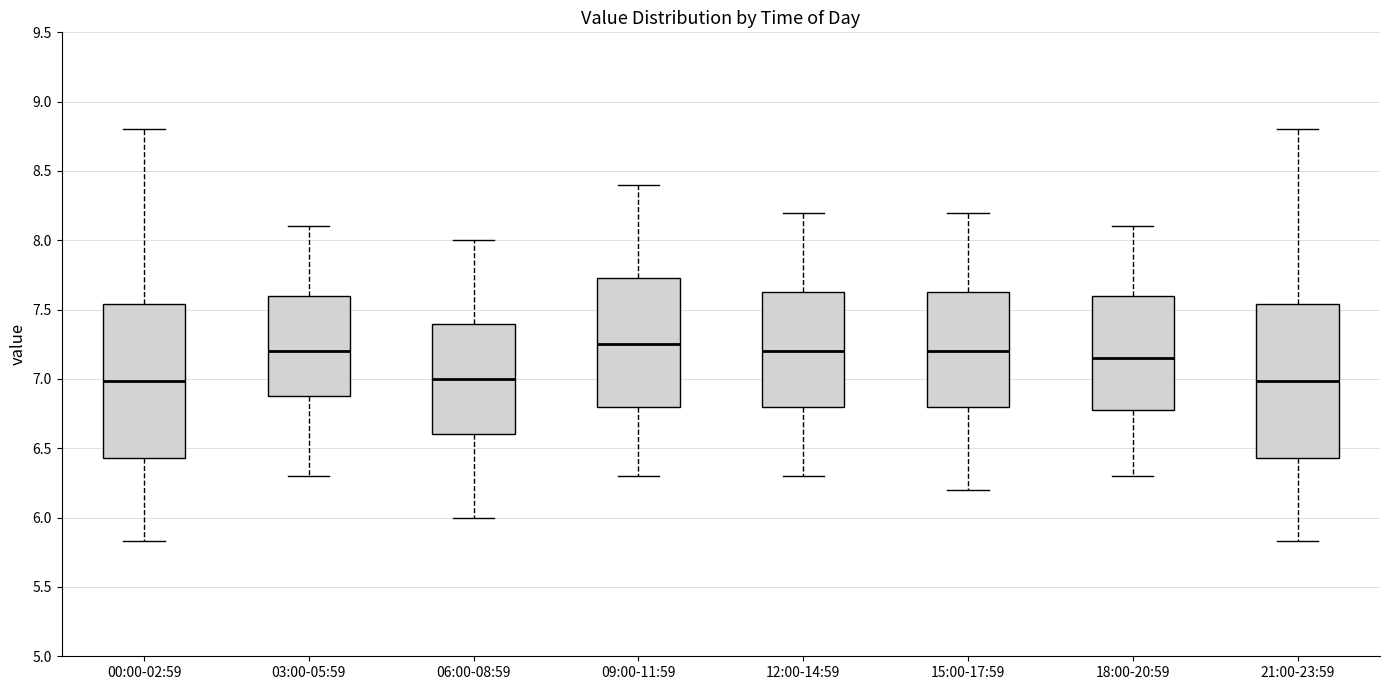

Where does the lower whisker of the box for 09:00-11:59 end on the y-axis? The values are not printed on the chart, so give them approximately, as read against the axis.

6.30